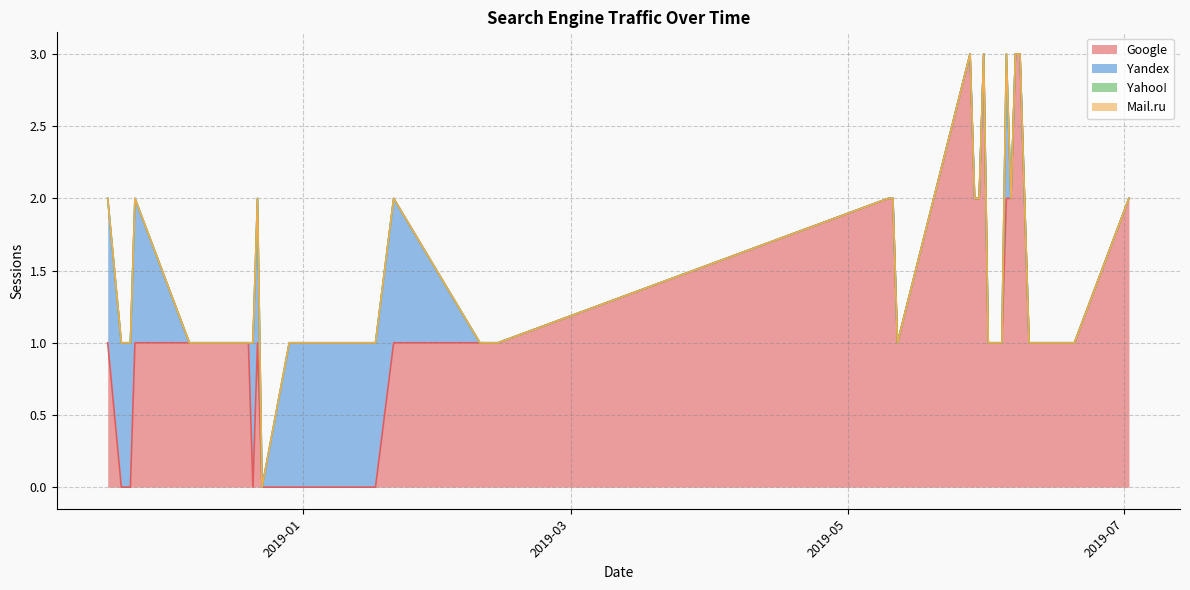

Reading left to right, transcribe all the data shown in this chart.

Google: 2019-07-02=2	2019-06-20=1	2019-06-14=1	2019-06-10=1	2019-06-09=2	2019-06-08=3	2019-06-07=3	2019-06-06=2	2019-06-05=2	2019-06-04=1	2019-06-02=1	2019-06-01=1	2019-05-31=3	2019-05-30=2	2019-05-29=2	2019-05-28=3	2019-05-12=1	2019-05-11=2	2019-05-10=2	2019-02-13=1	2019-02-09=1	2019-01-21=1	2019-01-17=0	2019-01-12=0	2019-01-07=0	2018-12-29=0	2018-12-23=0	2018-12-22=1	2018-12-21=0	2018-12-20=1	2018-12-19=1	2018-12-18=1	2018-12-17=1	2018-12-16=1	2018-12-12=1	2018-12-07=1	2018-11-25=1	2018-11-24=0	2018-11-22=0	2018-11-19=1
Yandex: 2019-07-02=0	2019-06-20=0	2019-06-14=0	2019-06-10=0	2019-06-09=0	2019-06-08=0	2019-06-07=0	2019-06-06=0	2019-06-05=1	2019-06-04=0	2019-06-02=0	2019-06-01=0	2019-05-31=0	2019-05-30=0	2019-05-29=0	2019-05-28=0	2019-05-12=0	2019-05-11=0	2019-05-10=0	2019-02-13=0	2019-02-09=0	2019-01-21=1	2019-01-17=1	2019-01-12=1	2019-01-07=1	2018-12-29=1	2018-12-23=0	2018-12-22=1	2018-12-21=1	2018-12-20=0	2018-12-19=0	2018-12-18=0	2018-12-17=0	2018-12-16=0	2018-12-12=0	2018-12-07=0	2018-11-25=1	2018-11-24=1	2018-11-22=1	2018-11-19=1
Yahoo!: 2019-07-02=0	2019-06-20=0	2019-06-14=0	2019-06-10=0	2019-06-09=0	2019-06-08=0	2019-06-07=0	2019-06-06=0	2019-06-05=0	2019-06-04=0	2019-06-02=0	2019-06-01=0	2019-05-31=0	2019-05-30=0	2019-05-29=0	2019-05-28=0	2019-05-12=0	2019-05-11=0	2019-05-10=0	2019-02-13=0	2019-02-09=0	2019-01-21=0	2019-01-17=0	2019-01-12=0	2019-01-07=0	2018-12-29=0	2018-12-23=0	2018-12-22=0	2018-12-21=0	2018-12-20=0	2018-12-19=0	2018-12-18=0	2018-12-17=0	2018-12-16=0	2018-12-12=0	2018-12-07=0	2018-11-25=0	2018-11-24=0	2018-11-22=0	2018-11-19=0
Mail.ru: 2019-07-02=0	2019-06-20=0	2019-06-14=0	2019-06-10=0	2019-06-09=0	2019-06-08=0	2019-06-07=0	2019-06-06=0	2019-06-05=0	2019-06-04=0	2019-06-02=0	2019-06-01=0	2019-05-31=0	2019-05-30=0	2019-05-29=0	2019-05-28=0	2019-05-12=0	2019-05-11=0	2019-05-10=0	2019-02-13=0	2019-02-09=0	2019-01-21=0	2019-01-17=0	2019-01-12=0	2019-01-07=0	2018-12-29=0	2018-12-23=0	2018-12-22=0	2018-12-21=0	2018-12-20=0	2018-12-19=0	2018-12-18=0	2018-12-17=0	2018-12-16=0	2018-12-12=0	2018-12-07=0	2018-11-25=0	2018-11-24=0	2018-11-22=0	2018-11-19=0